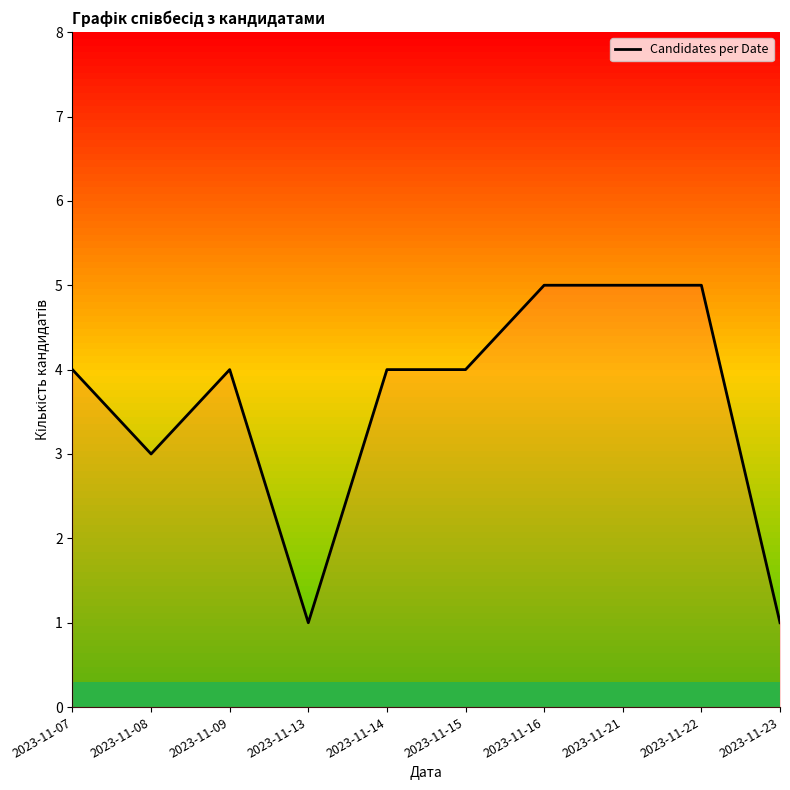

Reading left to right, extract all data points from this chart.

4	3	4	1	4	4	5	5	5	1